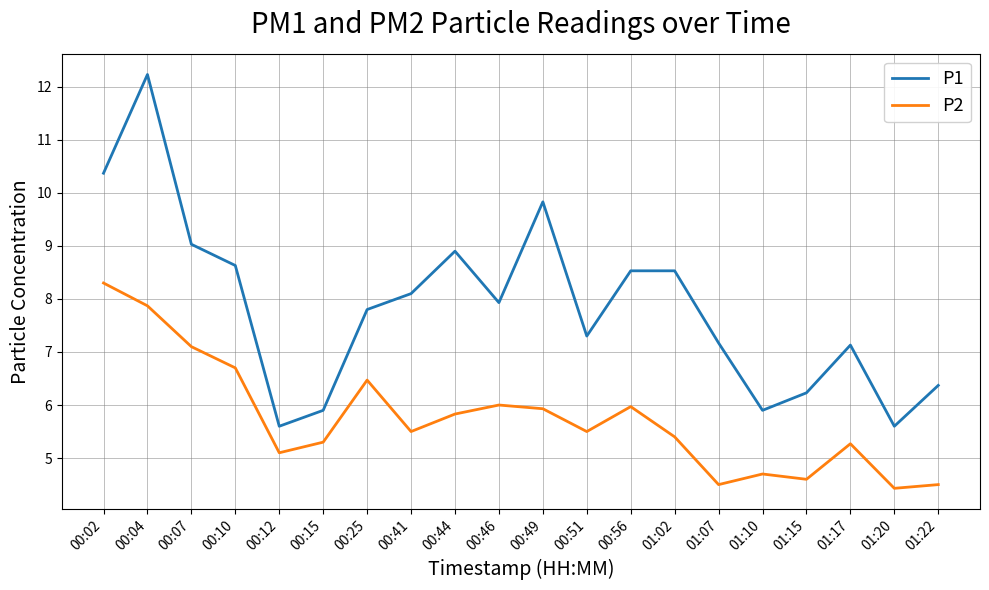

Does the chart display data point markers on the line(s)?

No